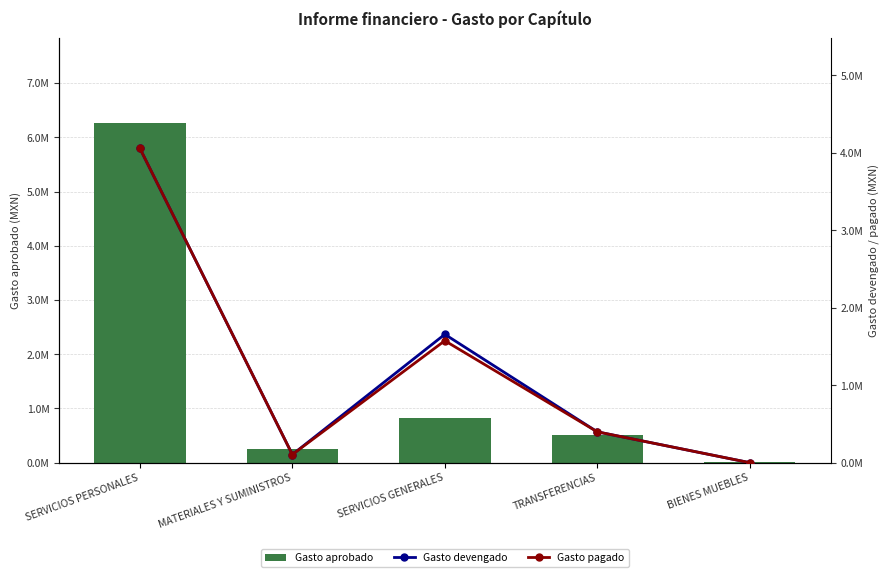

Which series has the largest total across all categories?

Gasto aprobado